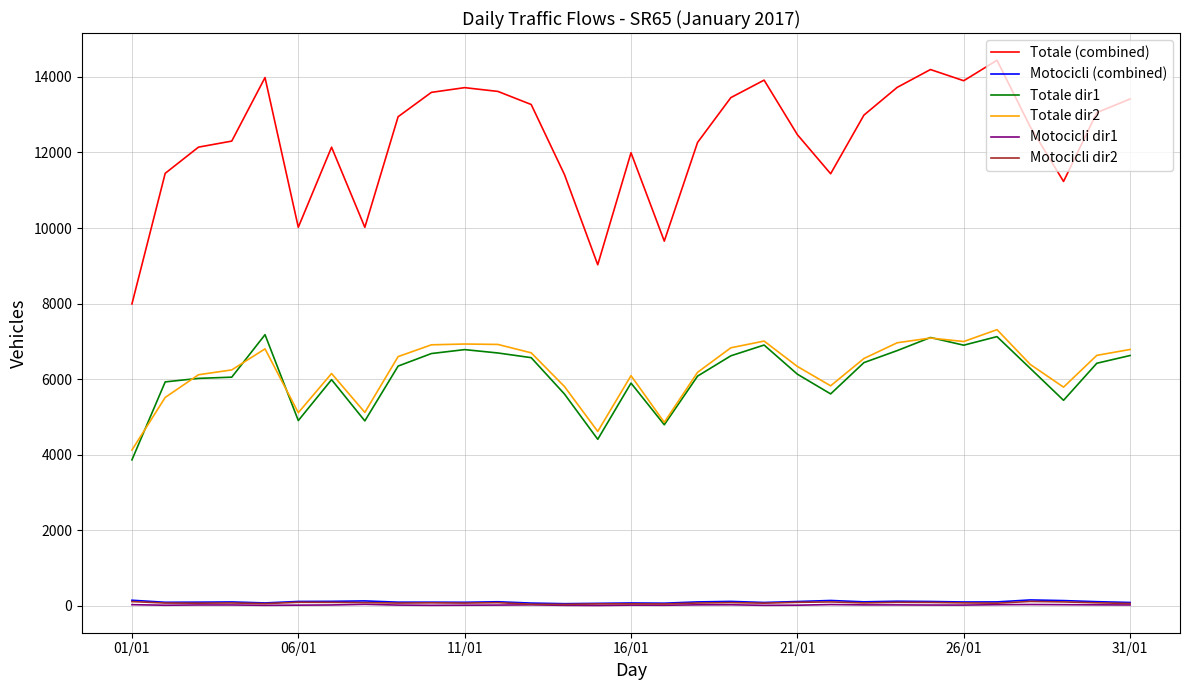

Which series has the largest total across all categories?

Totale (combined)